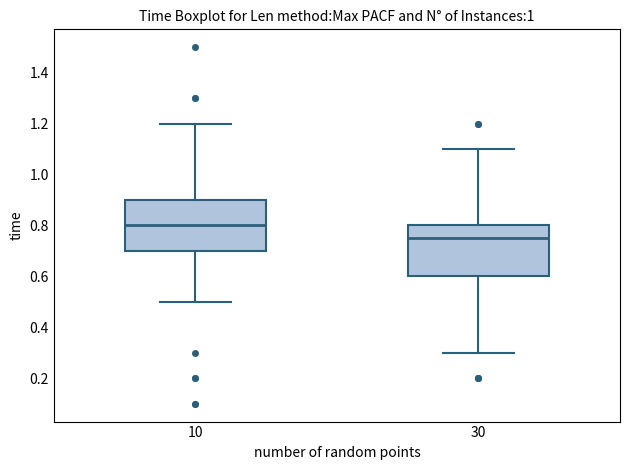

Reading left to right, read every box against the y-axis: the position of its median line, the range the box covers, and the ends of its whiskers. The values are not printed on the chart, so give them approximately, as read against the axis.

10: median 0.80, box 0.70 to 0.90, whiskers 0.50 to 1.20
30: median 0.76, box 0.60 to 0.80, whiskers 0.30 to 1.10